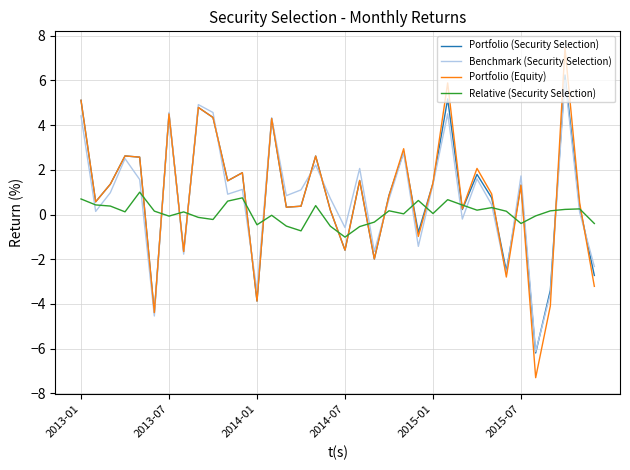

Which series has the widest spread of values?

Portfolio (Equity)